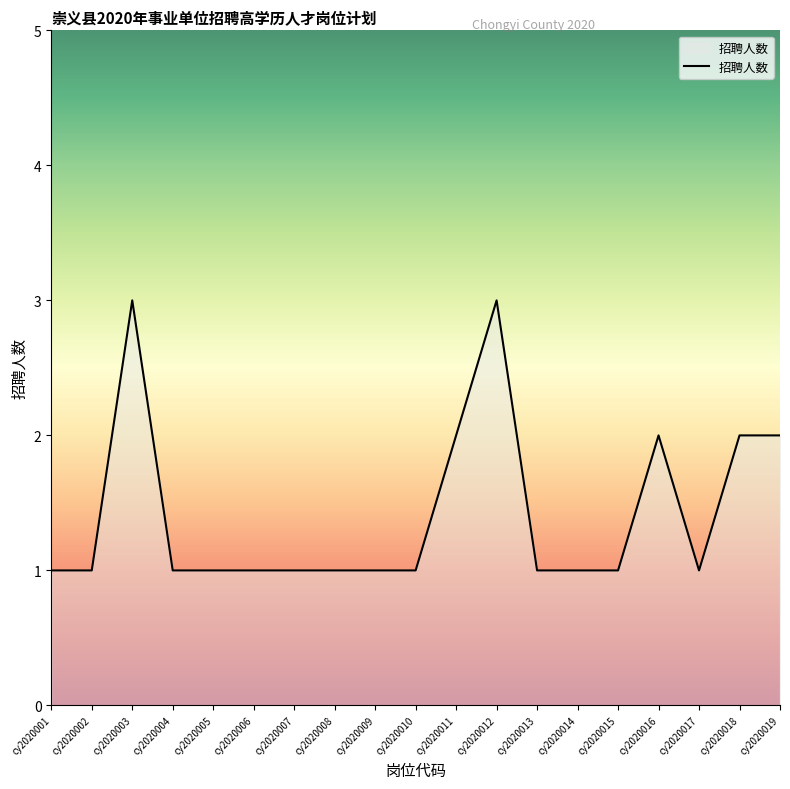

Is it true that the value at cy2020003 is 3?

True